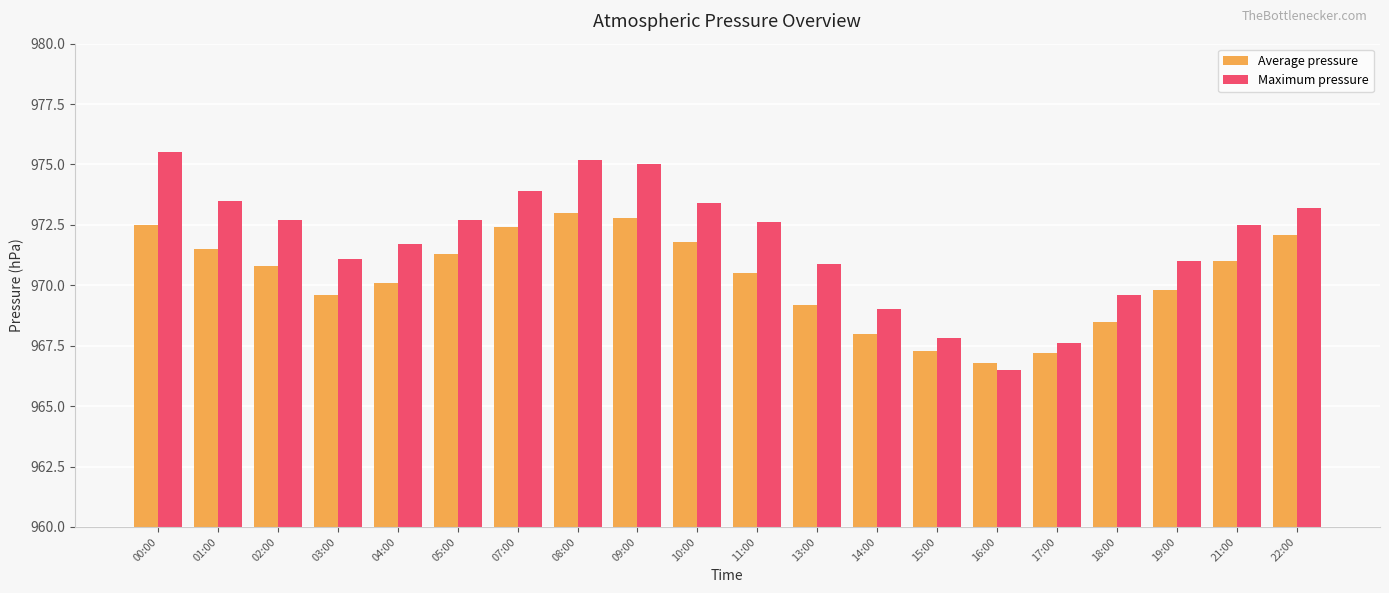

Which series has the widest spread of values?

Maximum pressure